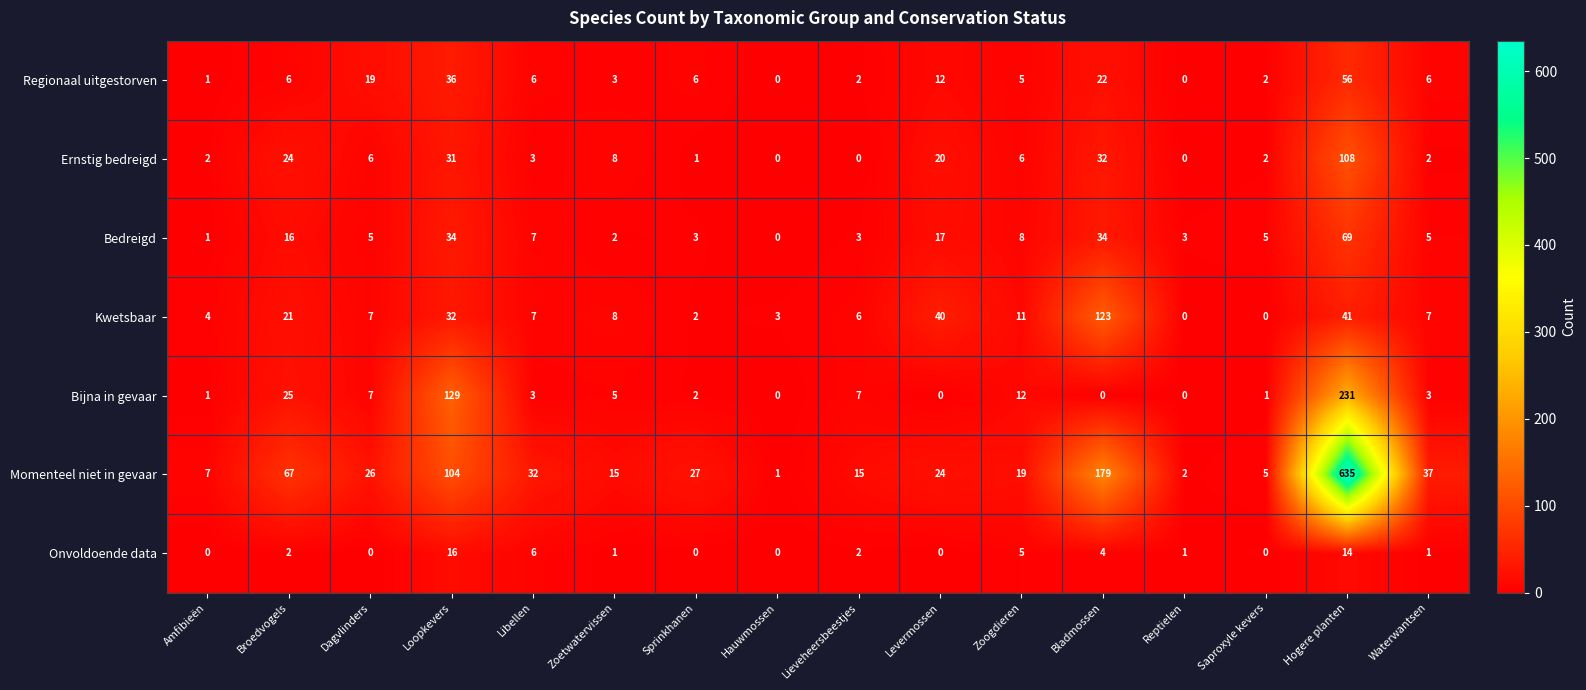

At which category does the chart reach its peak across all series?

Hogere planten